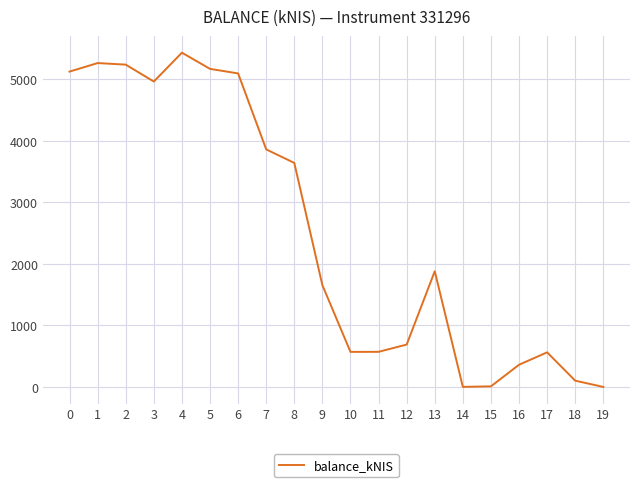

How many lines are shown in the chart?

1